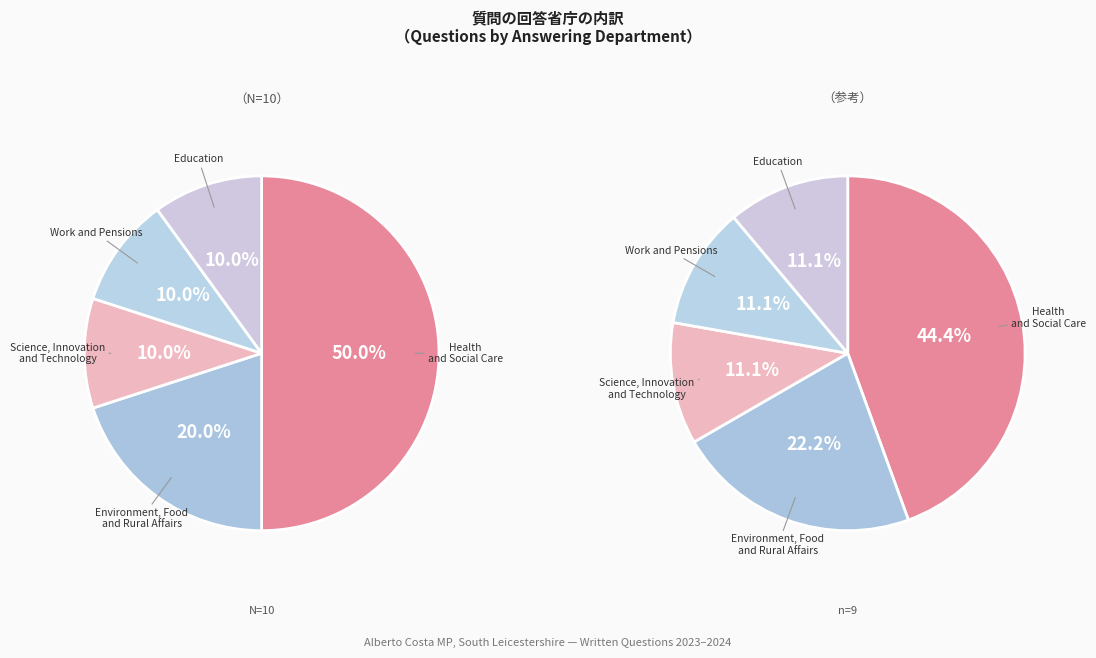

What percentage do Work and Pensions and Environment, Food and Rural Affairs together represent?

30.0%